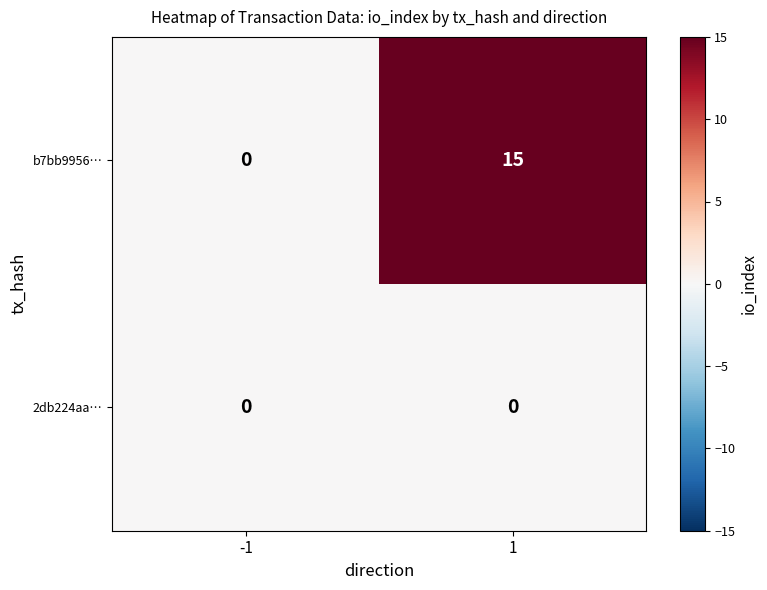

At 1, list the series in order from smallest to largest.

2db224aa…, b7bb9956…